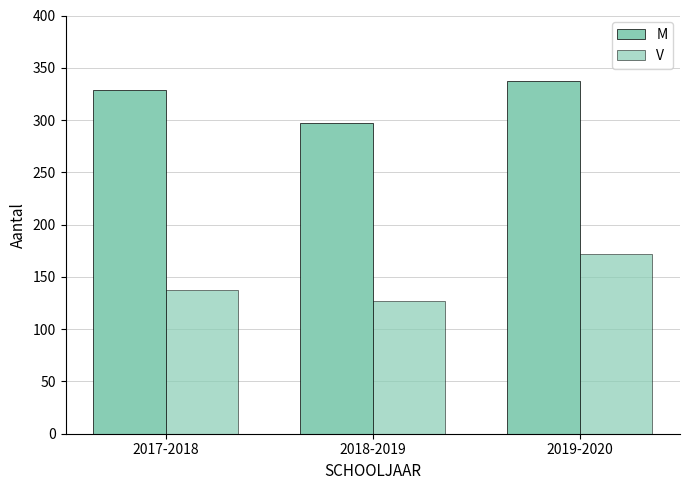

What is the lowest value of the M series?

297